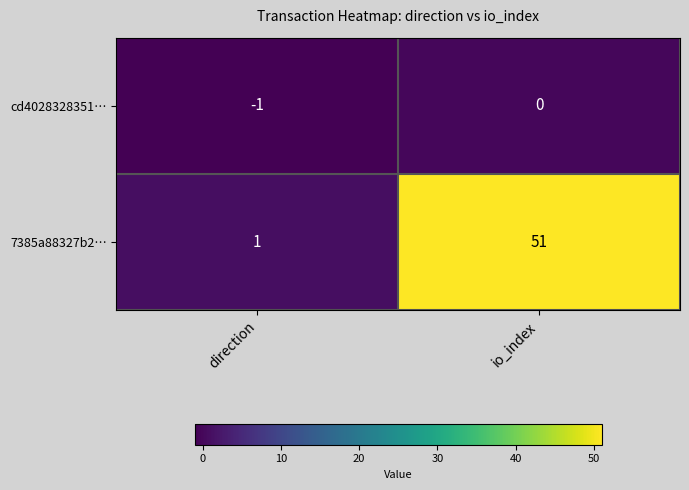

Which series changed the most between direction and io_index?

7385a88327b2…